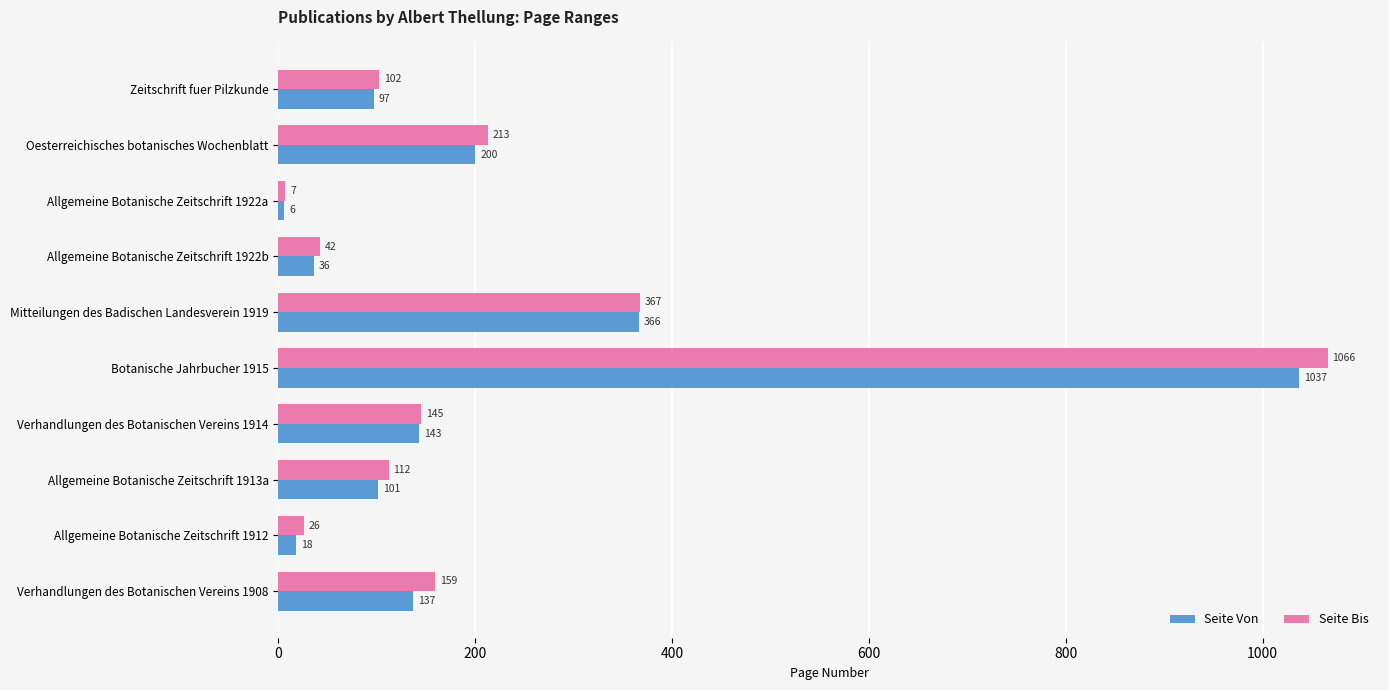

What is the sum of all Seite Von values?

2141